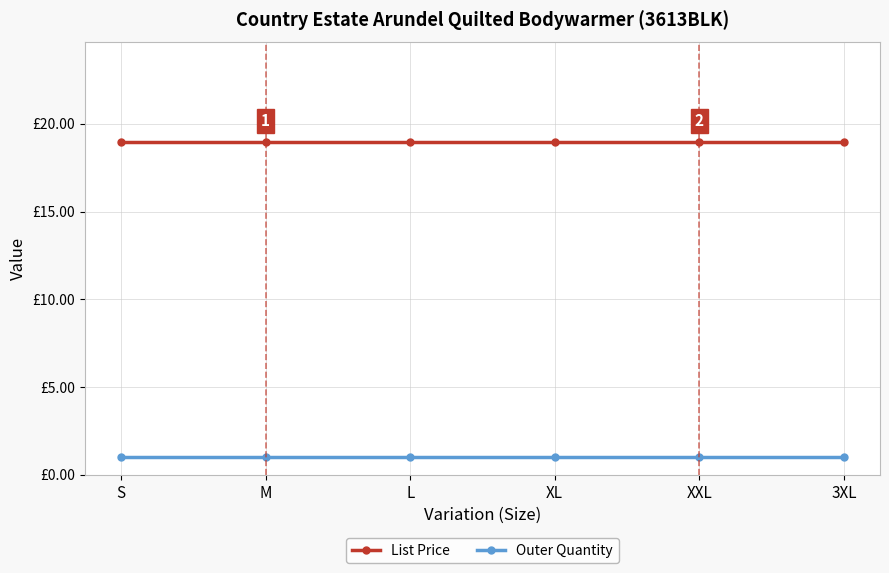

Is this an area chart (filled region under the line)?

No